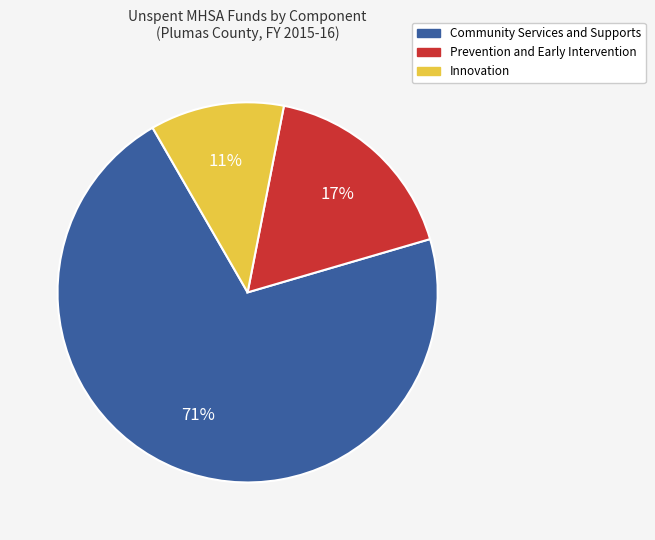

What is the ratio of the value at Prevention and Early Intervention to the value at Innovation?

1.5